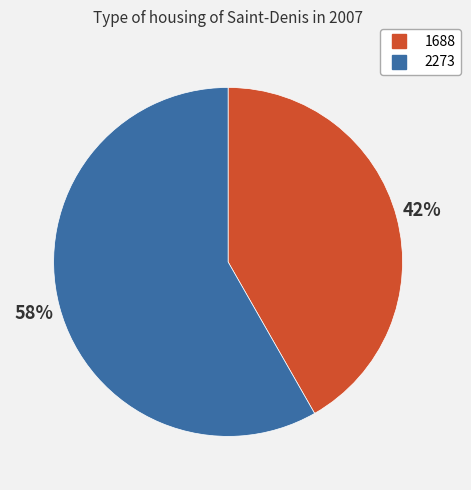

Which category has the smallest portion of the pie?

1688